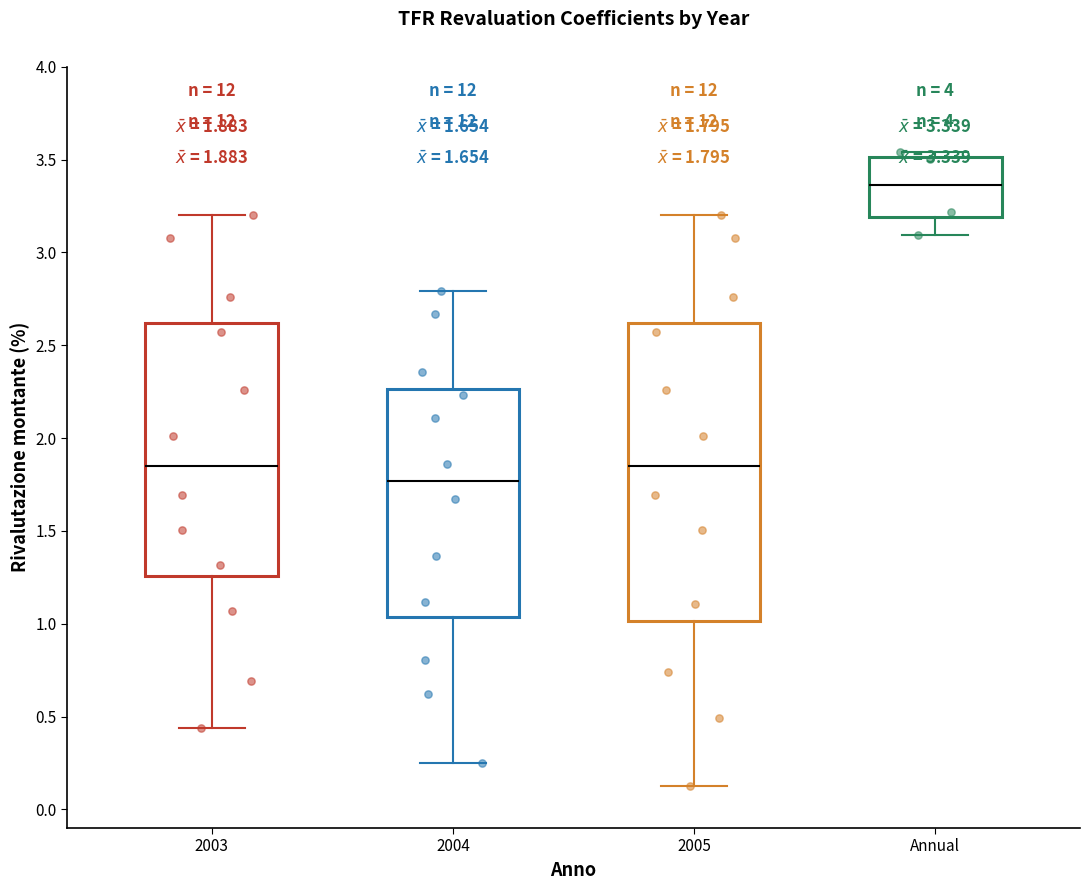

Comparing the boxes themselves (not the whiskers), which one is the tallest?

2005